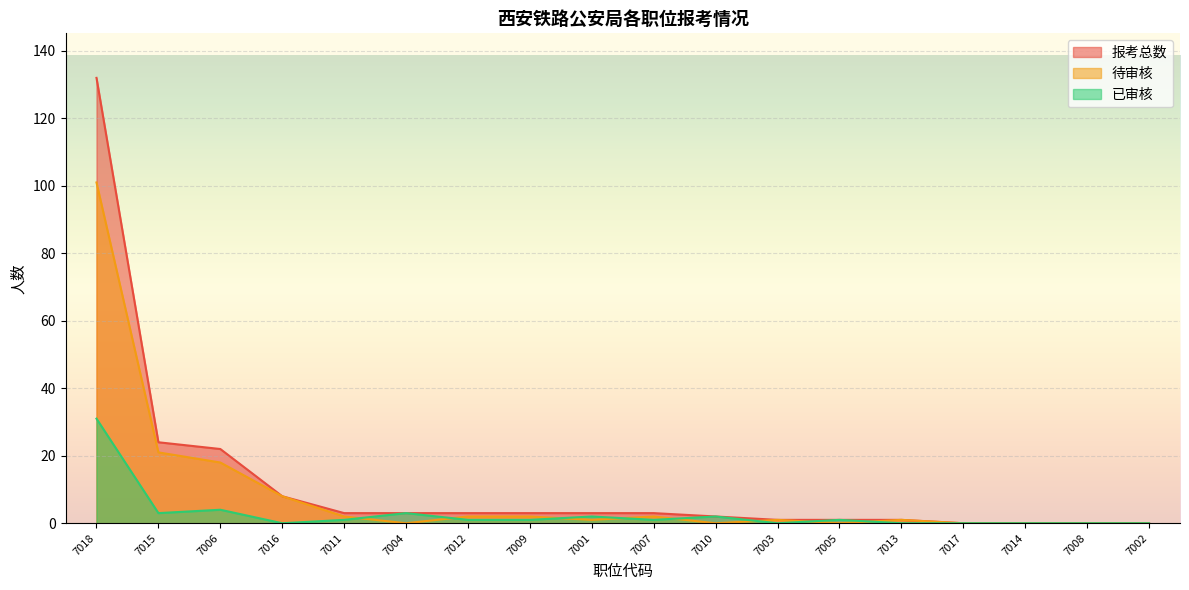

What is the sum of the 已审核 values at 7013 and 7010?

2